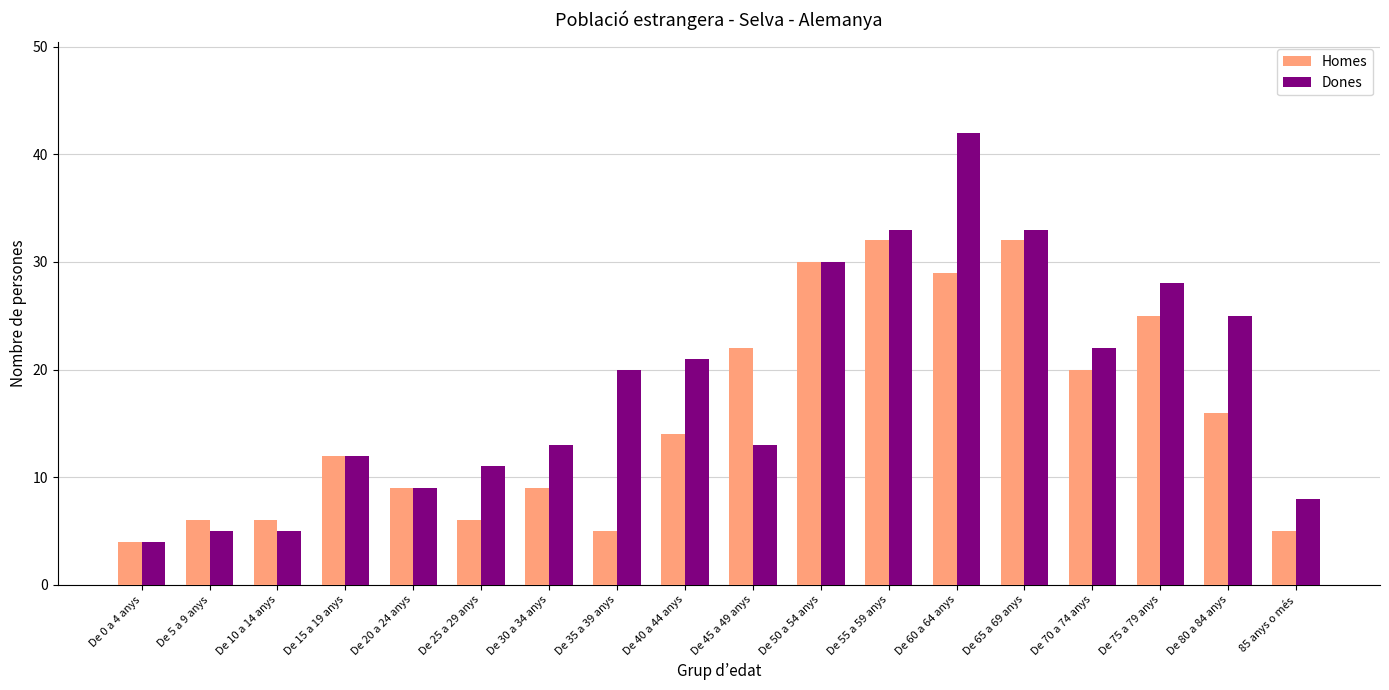

Which series changed the most between De 45 a 49 anys and De 75 a 79 anys?

Dones